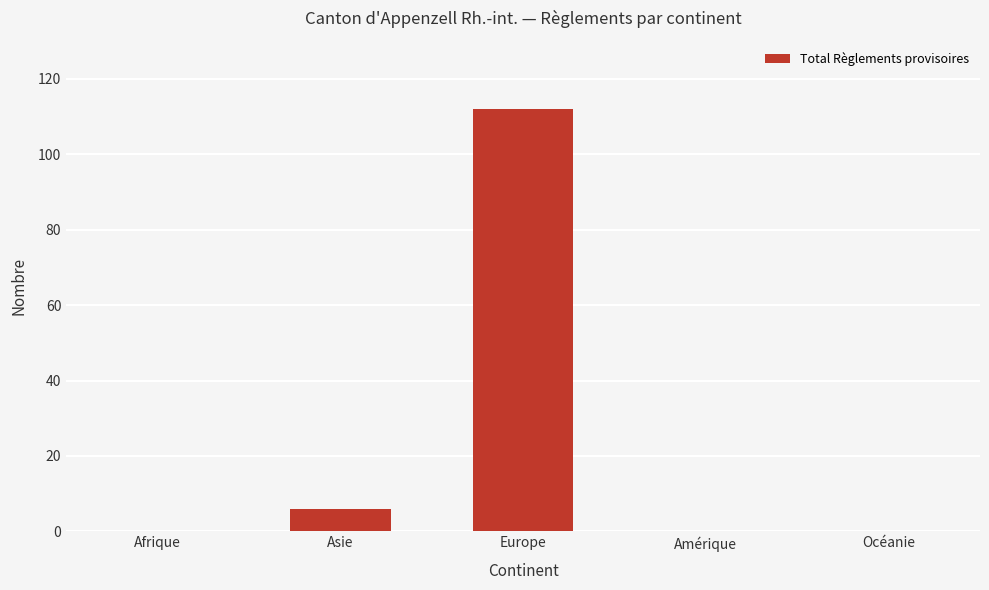

What is the sum of the values at Asie and Europe?

118